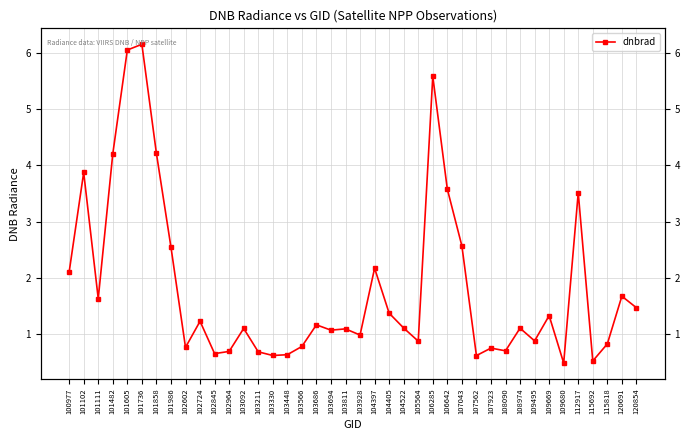

Is it true that the value at 101858 is 2.4?

False